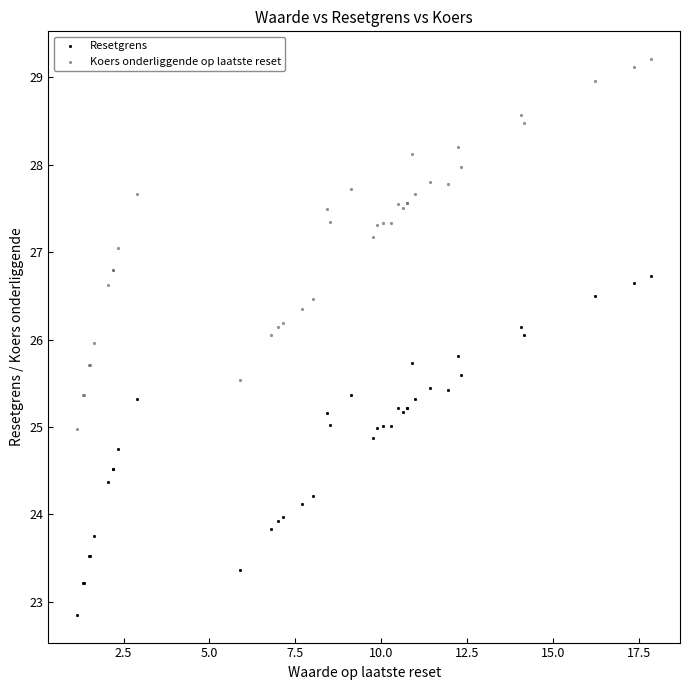

What is the X range (max minus min) for the scatter plot?

16.7